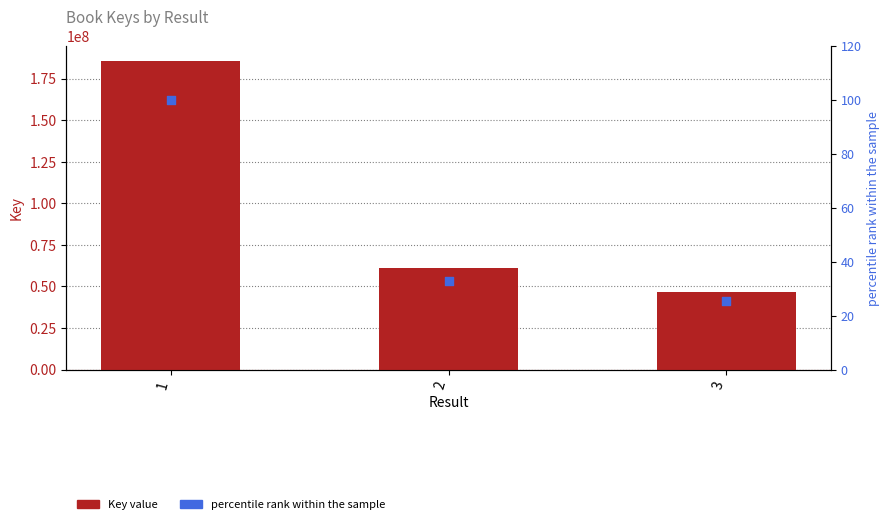

Which series reaches the minimum Y coordinate?

percentile rank within the sample